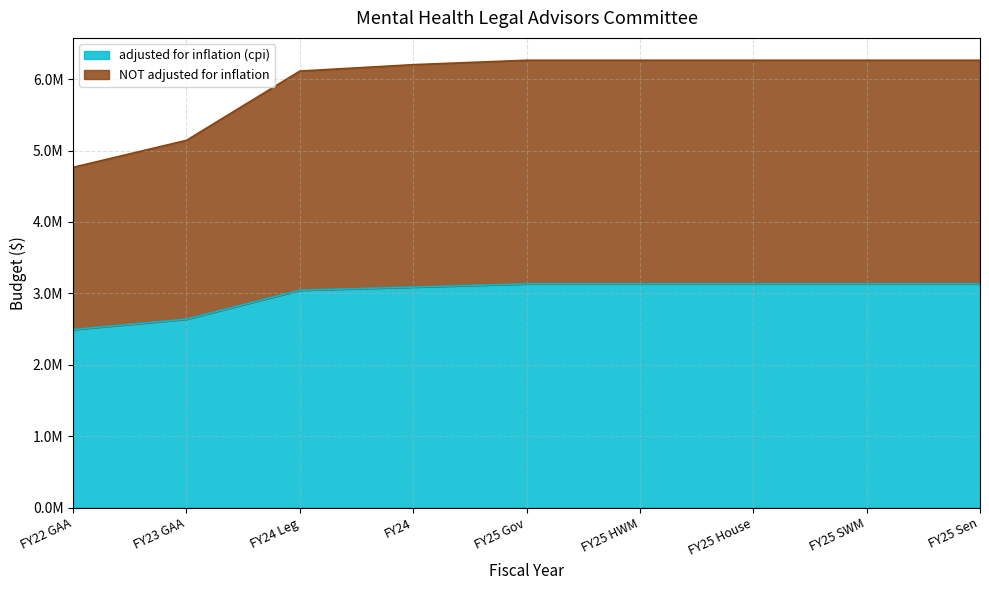

Between FY24 Leg and FY25 Sen, which series saw the biggest shift?

NOT adjusted for inflation